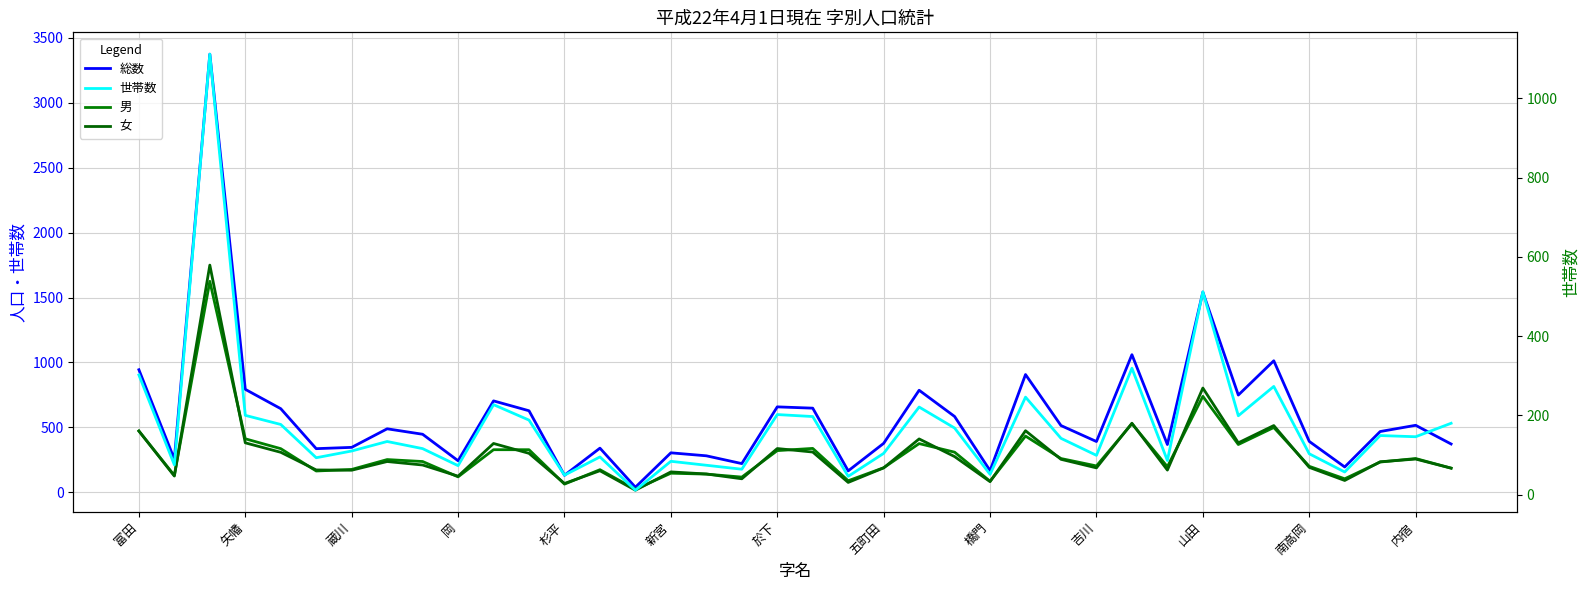

What is the difference between the second highest and second lowest values in the 世帯数 series?

466